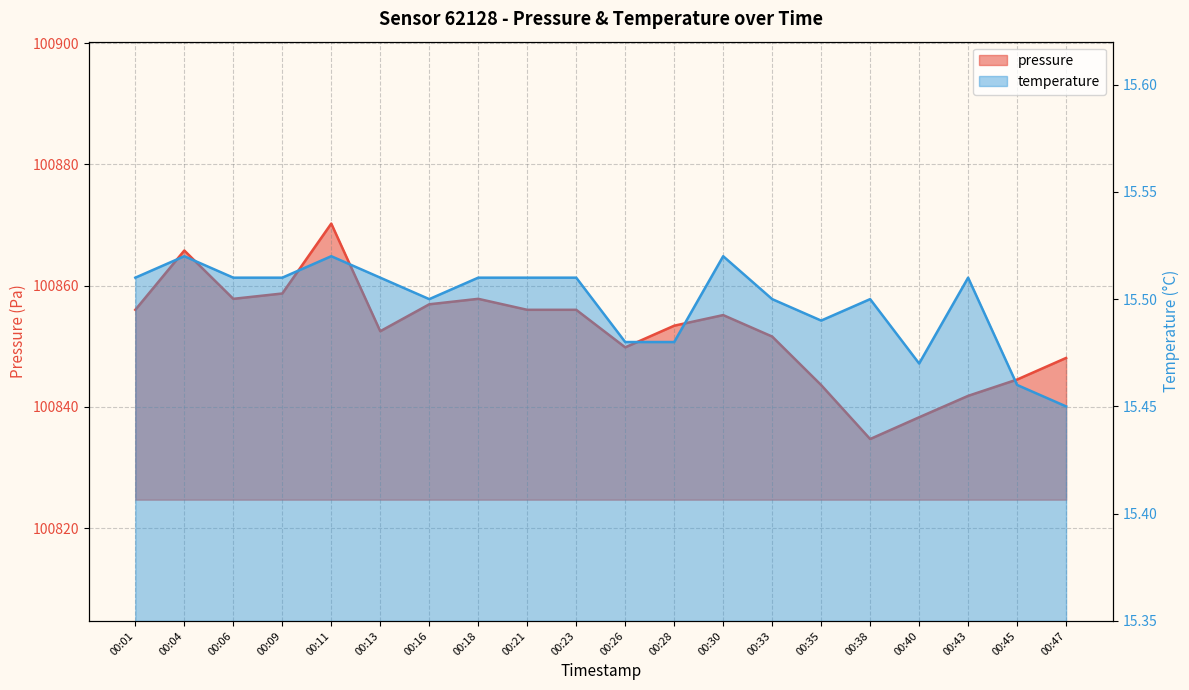

What is the spread (max minus min) of values at 00:40?

100822.8